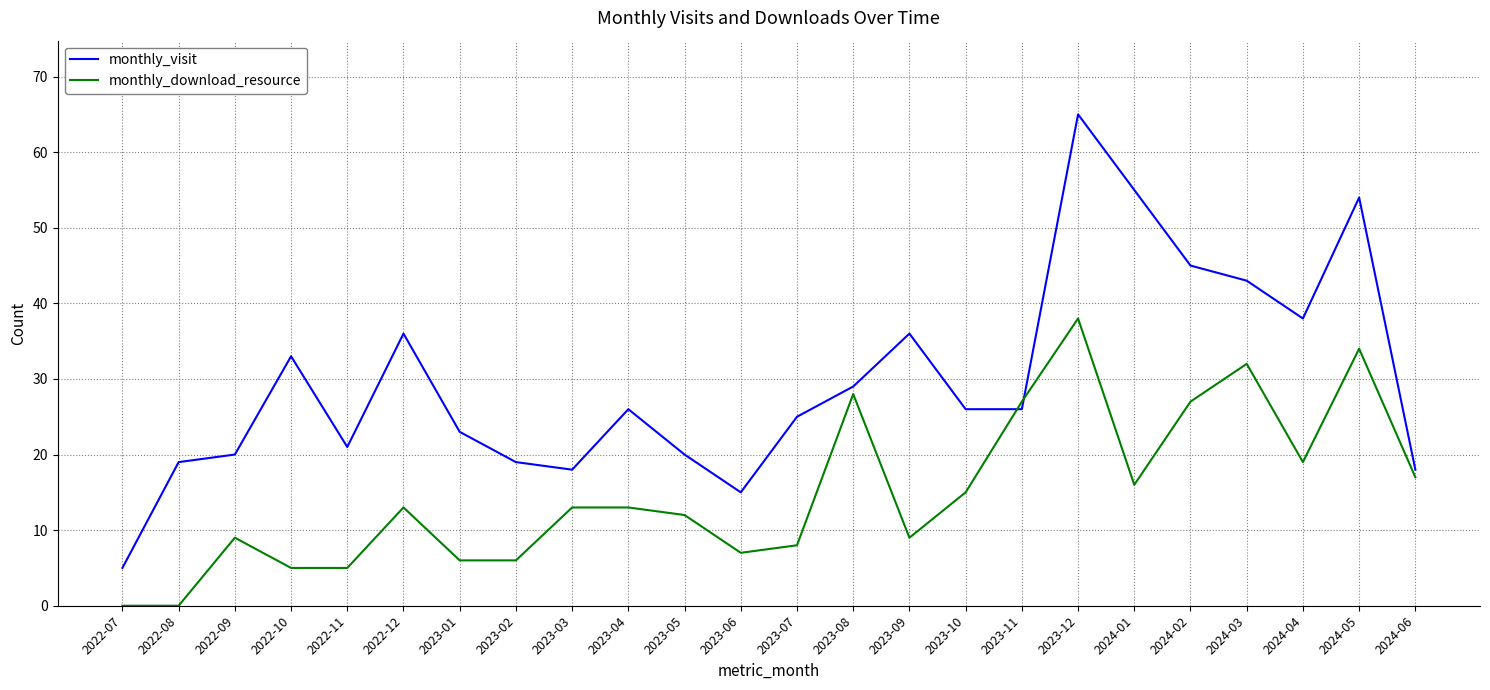

What position from the left is 2023-05?

11